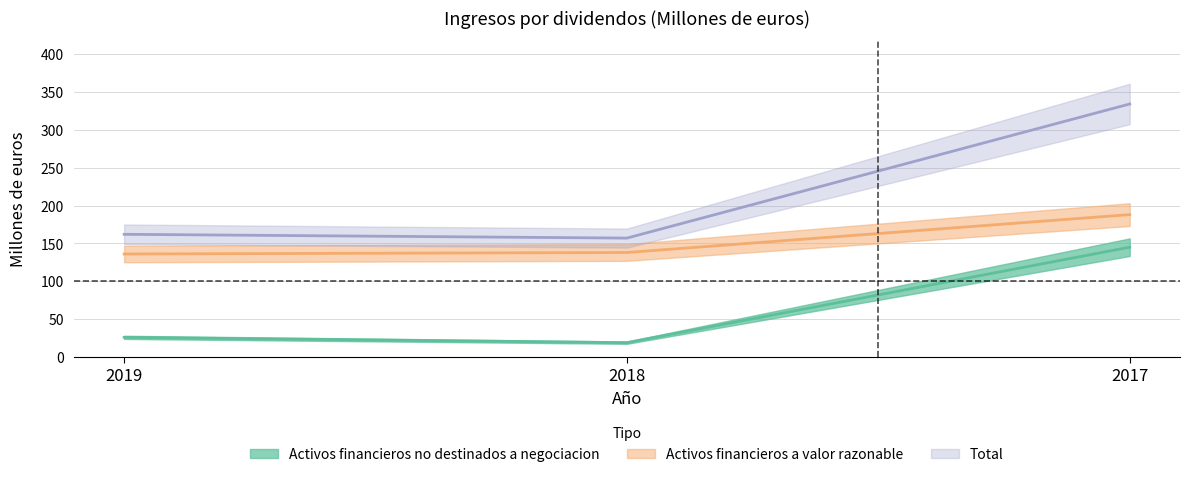

What is the spread (max minus min) of values at 2019?

136